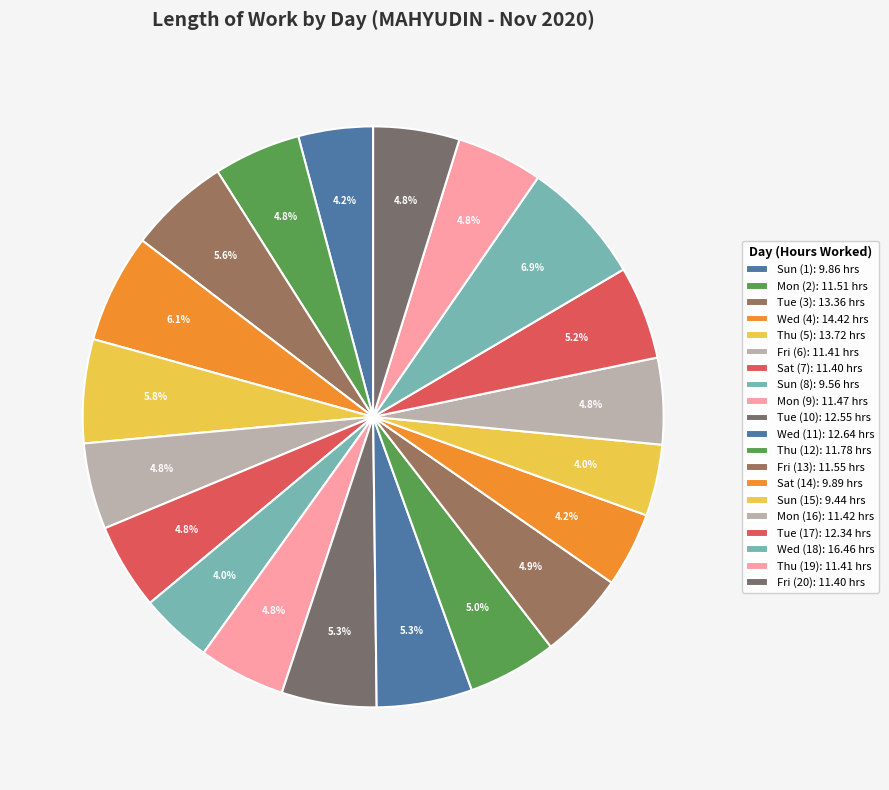

Which category has the biggest portion of the pie?

Wed (18)